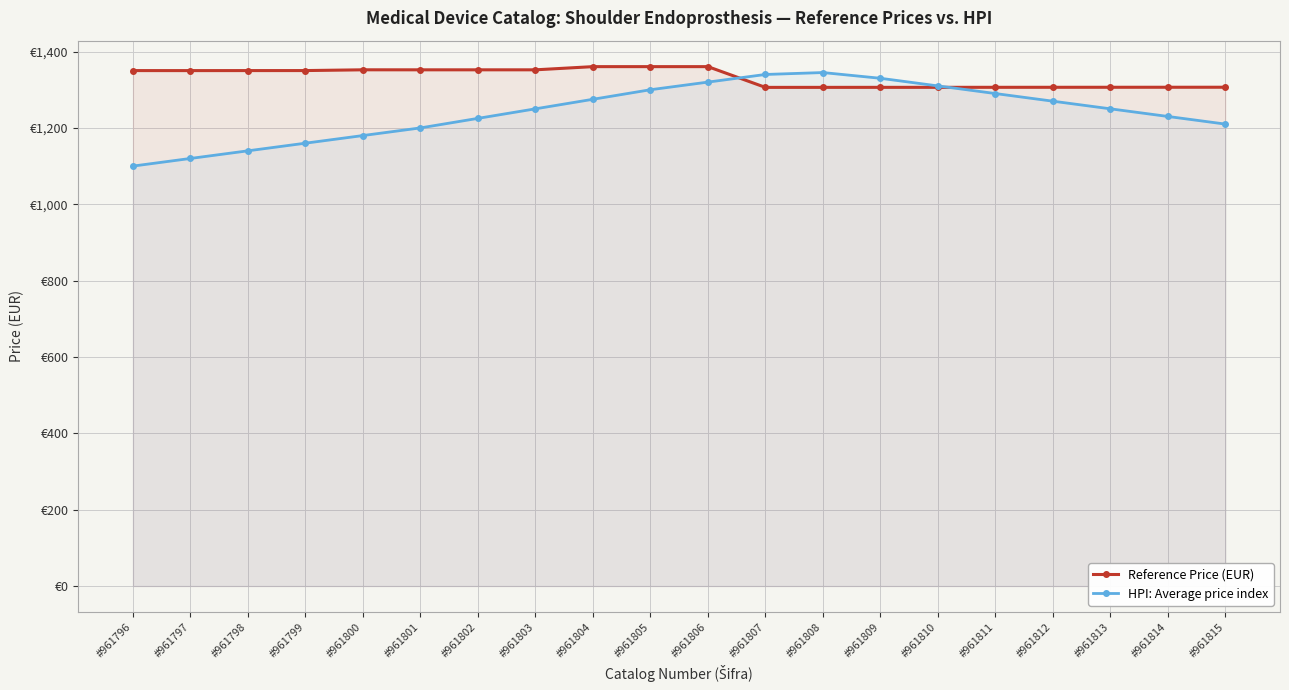

What is the average value of the Reference Price (EUR) series?

1332.4